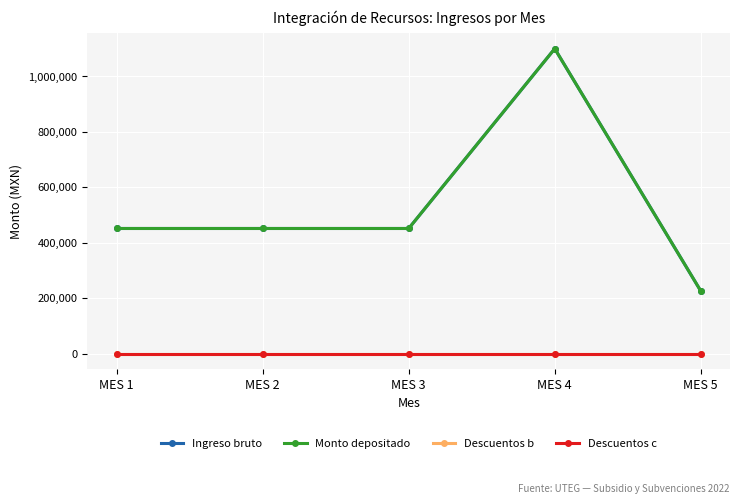

Which category has the lowest value across all series?

MES 1